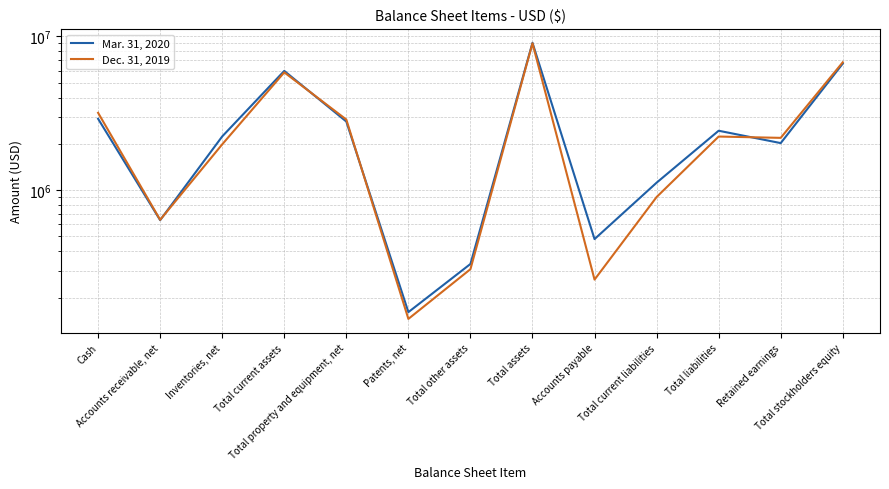

At which category is the sum across all series the highest?

Total assets